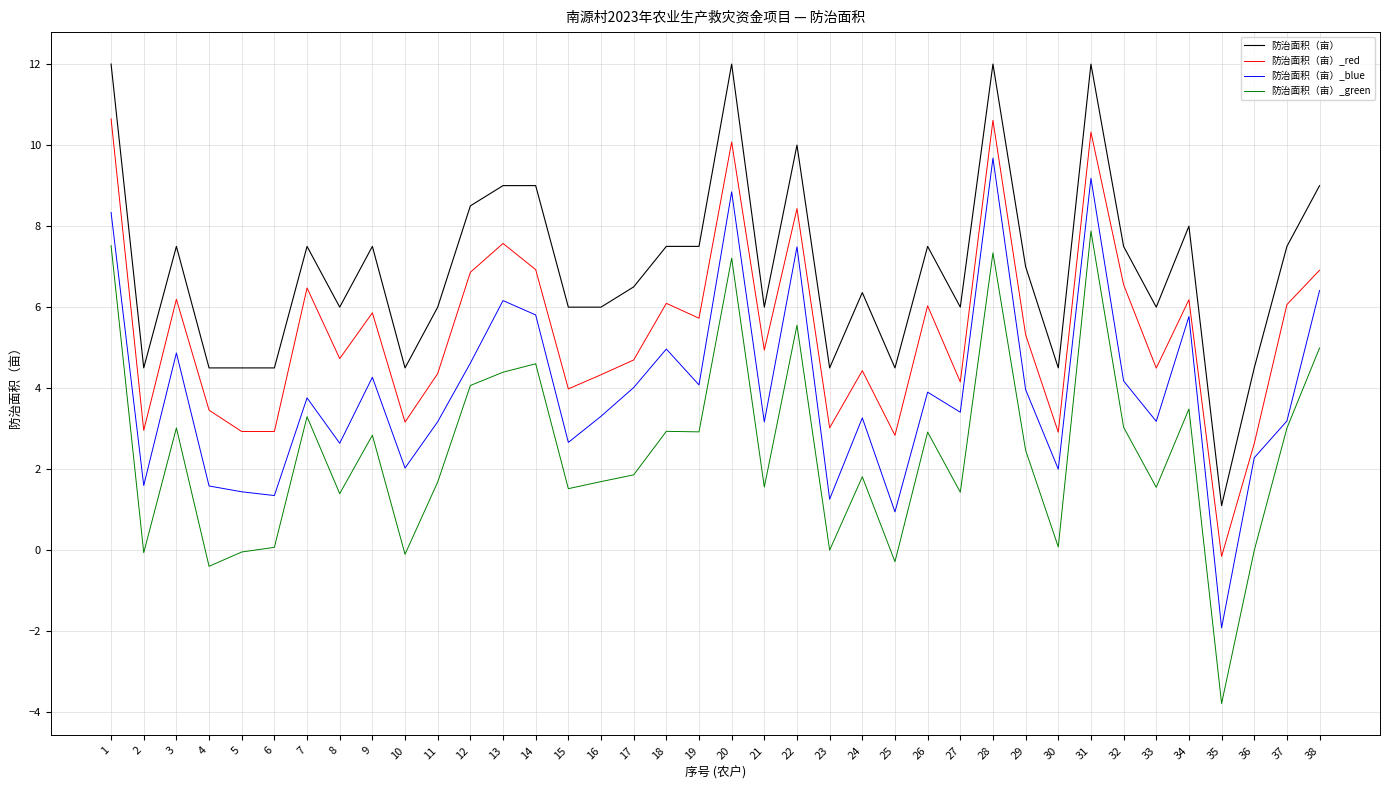

Where does the 防治面积（亩） series first go above 7?

1